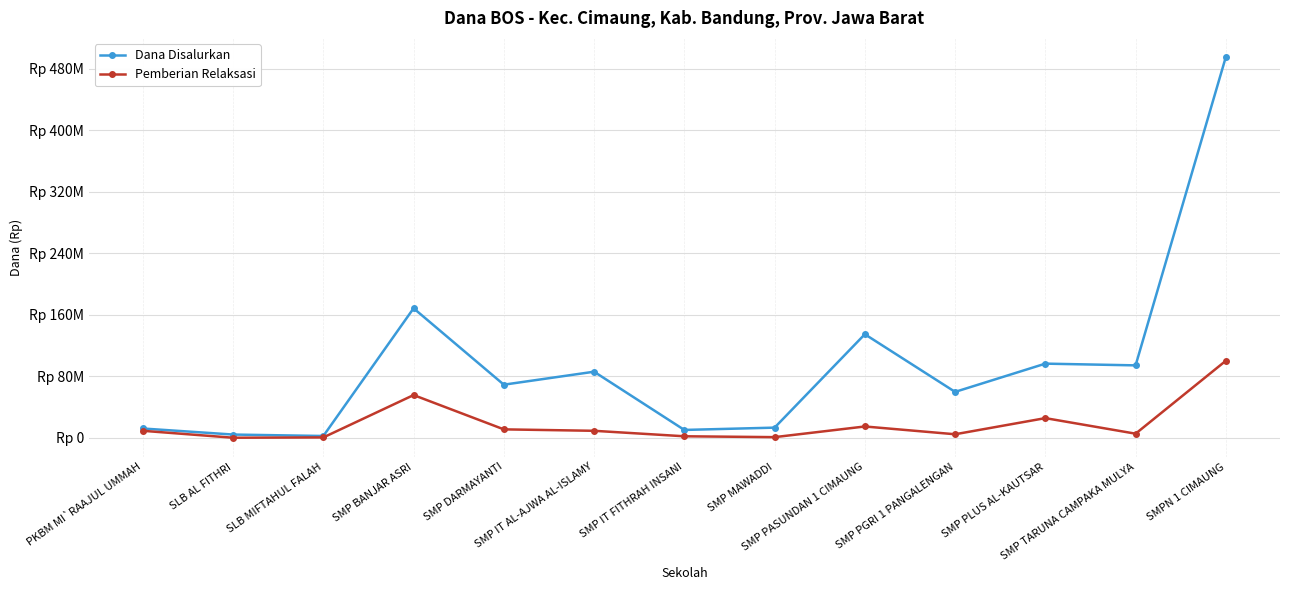

Reading left to right, transcribe all the data shown in this chart.

Dana Disalurkan: PKBM MI`RAAJUL UMMAH=12000000	SLB AL FITHRI=4125000	SLB MIFTAHUL FALAH=2250000	SMP BANJAR ASRI=168375000	SMP DARMAYANTI=69000000	SMP IT AL-AJWA AL-ISLAMY=85875000	SMP IT FITHRAH INSANI=10125000	SMP MAWADDI=13125000	SMP PASUNDAN 1 CIMAUNG=134625000	SMP PGRI 1 PANGALENGAN=59625000	SMP PLUS AL-KAUTSAR=96375000	SMP TARUNA CAMPAKA MULYA=94125000	SMPN 1 CIMAUNG=495375000
Pemberian Relaksasi: PKBM MI`RAAJUL UMMAH=9000000	SLB AL FITHRI=0	SLB MIFTAHUL FALAH=375000	SMP BANJAR ASRI=55500000	SMP DARMAYANTI=10875000	SMP IT AL-AJWA AL-ISLAMY=9000000	SMP IT FITHRAH INSANI=1875000	SMP MAWADDI=750000	SMP PASUNDAN 1 CIMAUNG=14625000	SMP PGRI 1 PANGALENGAN=4500000	SMP PLUS AL-KAUTSAR=25500000	SMP TARUNA CAMPAKA MULYA=5250000	SMPN 1 CIMAUNG=100125000